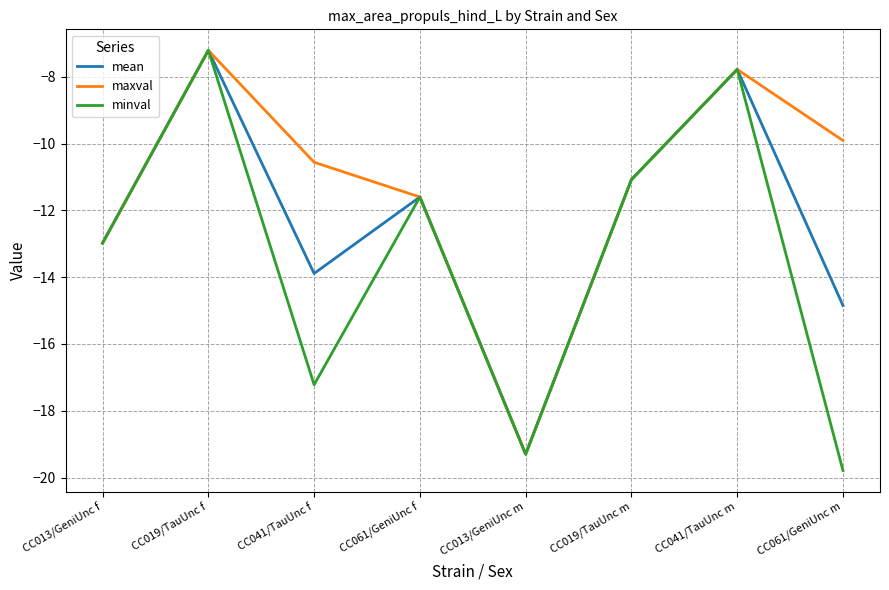

Which series has the largest range (max minus min)?

minval